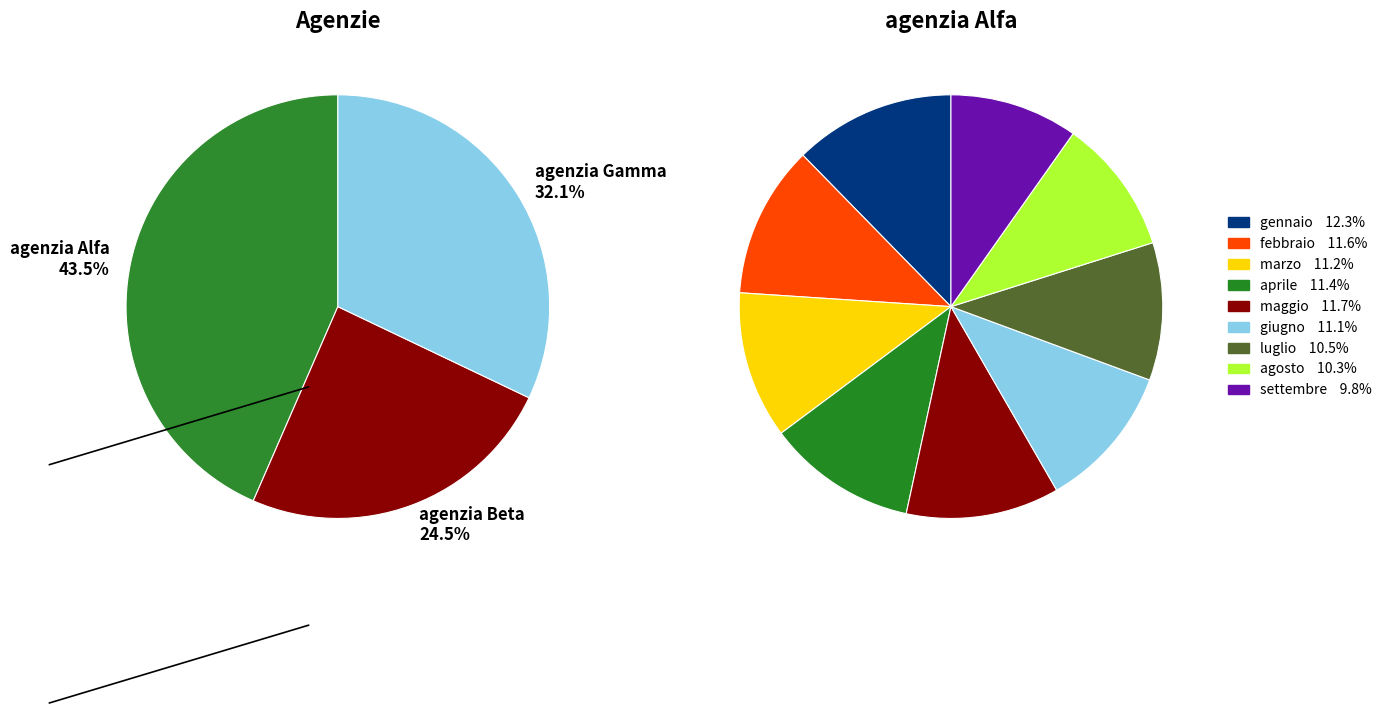

Which has a higher value, aprile or gennaio?

gennaio